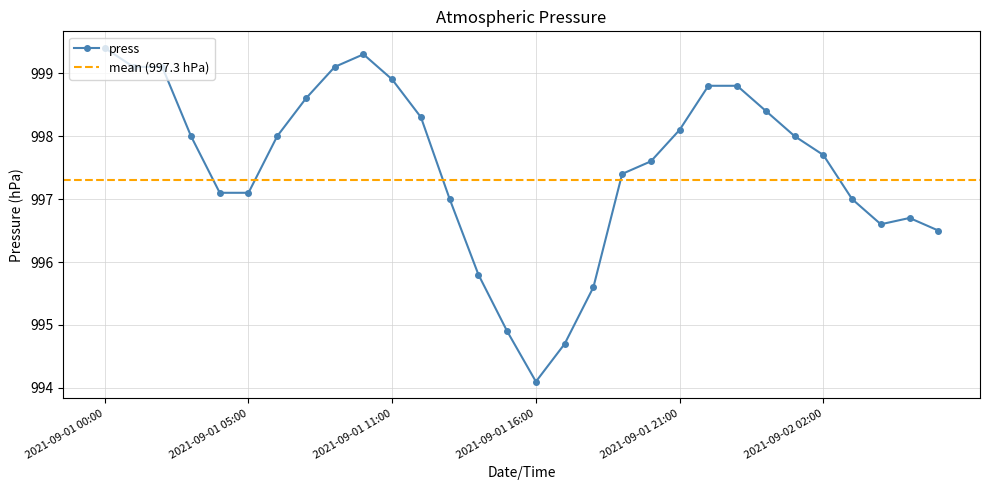

At which category does the data reach its first local peak?

2021-09-01 10:00